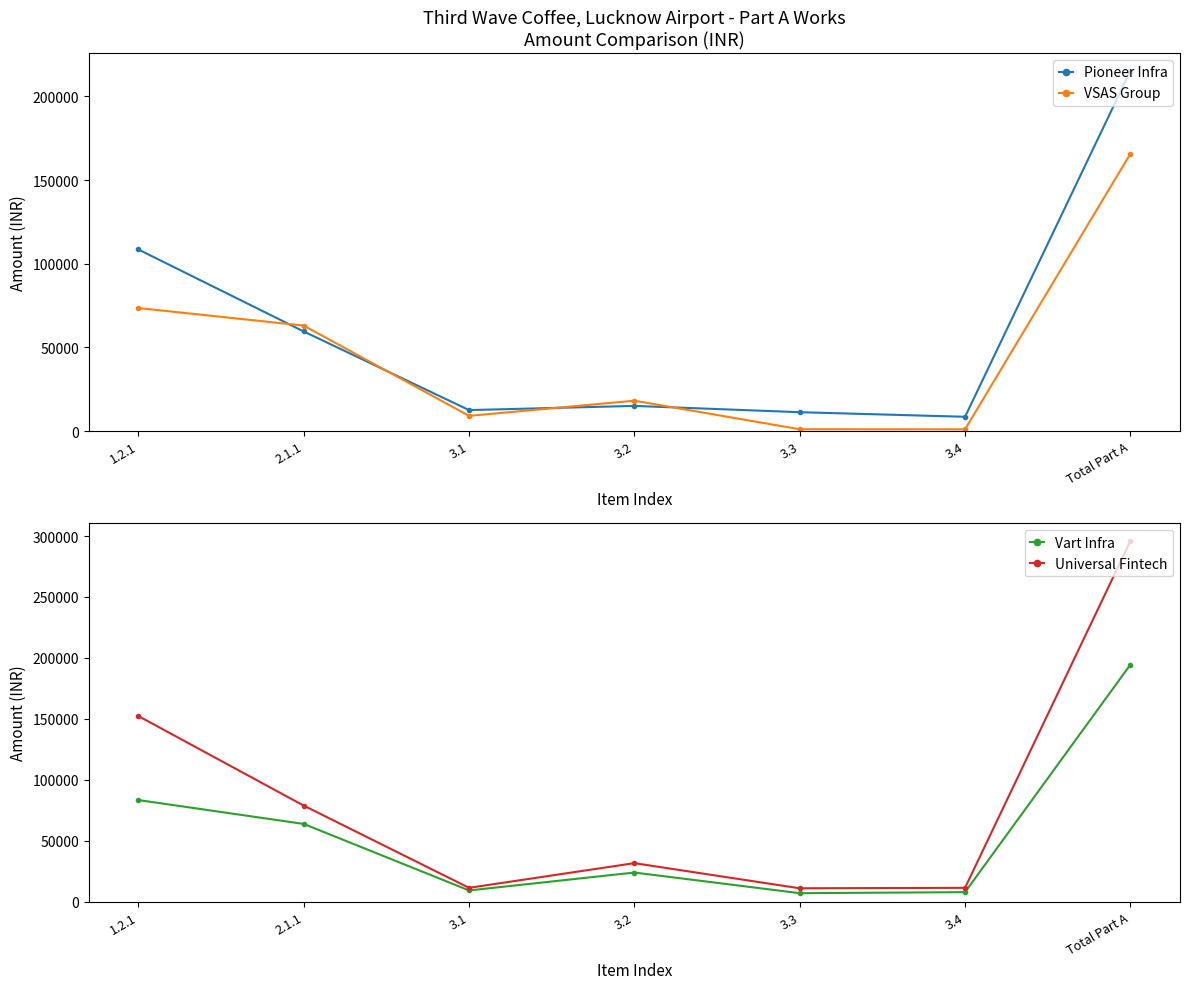

Is this an area chart (filled region under the line)?

No